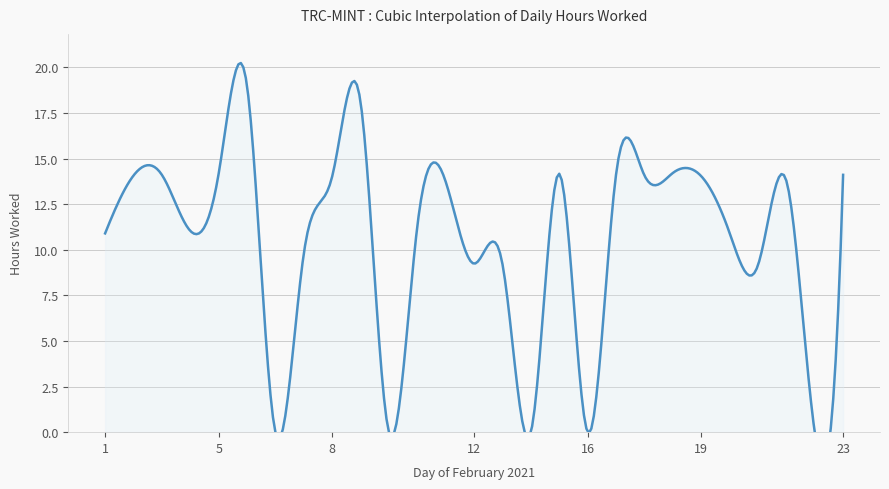

Approximately how many times larger is the value at 23 compared to 4?

1.3